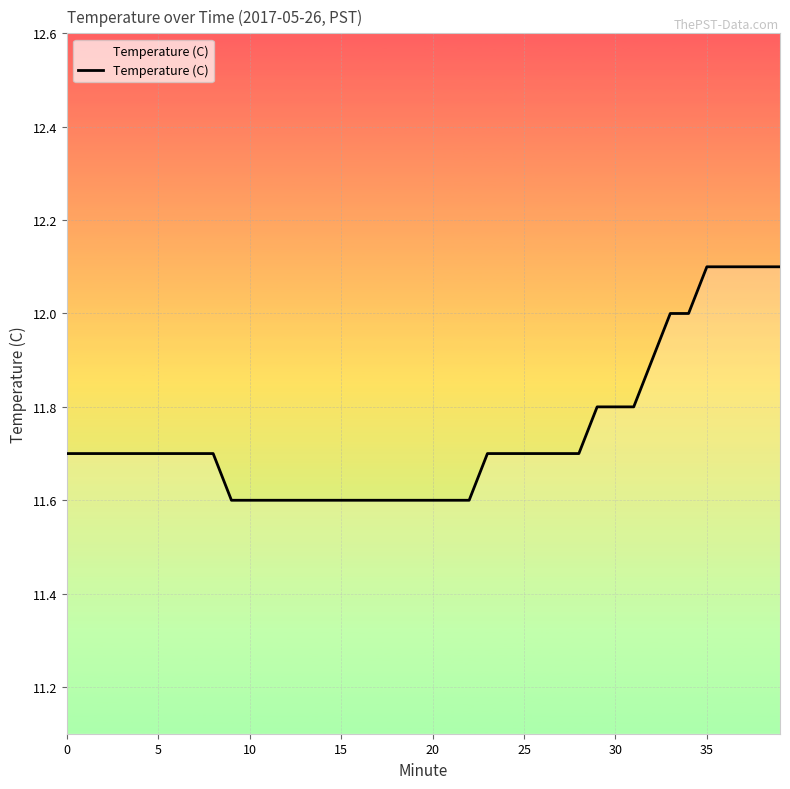

What is the minimum value shown in the chart?

11.6